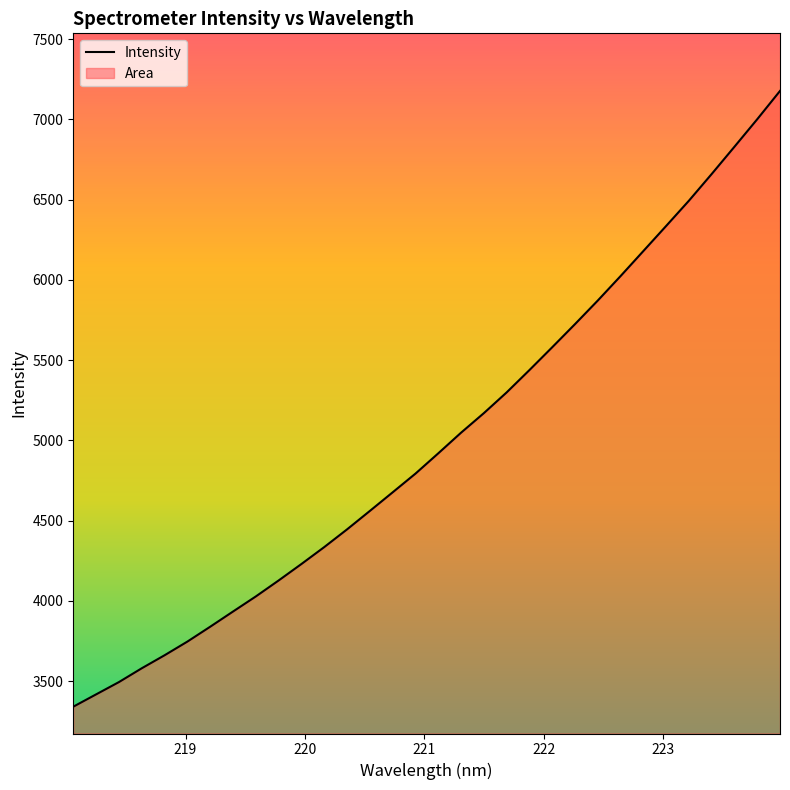

What is the minimum value shown in the chart?

3341.1